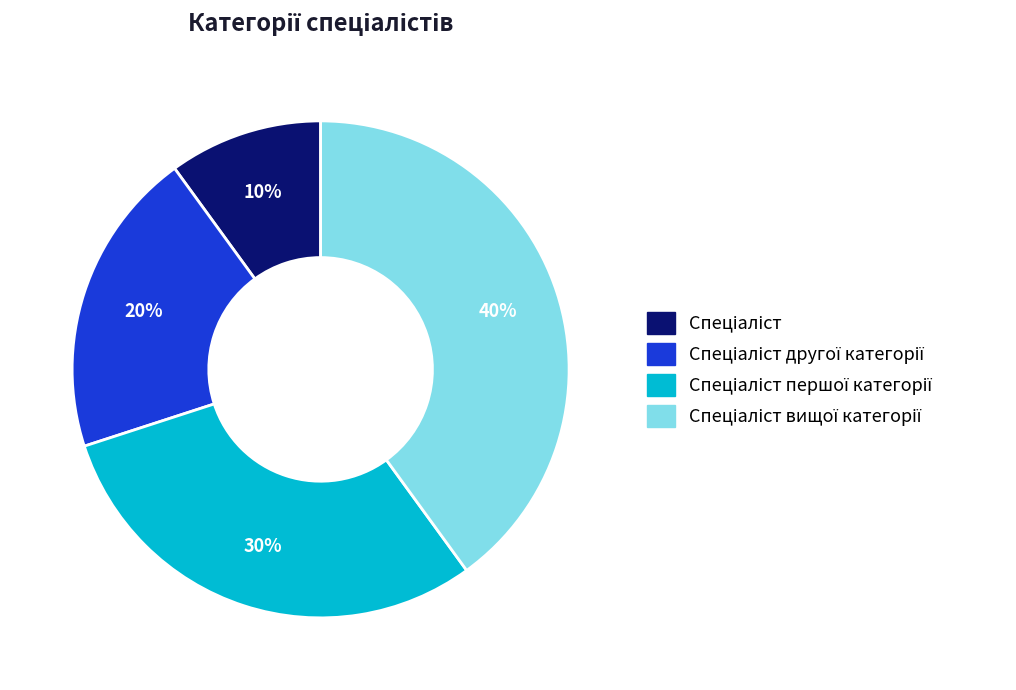

To the nearest percent, what is the difference between the largest and smallest slice percentages?

30%